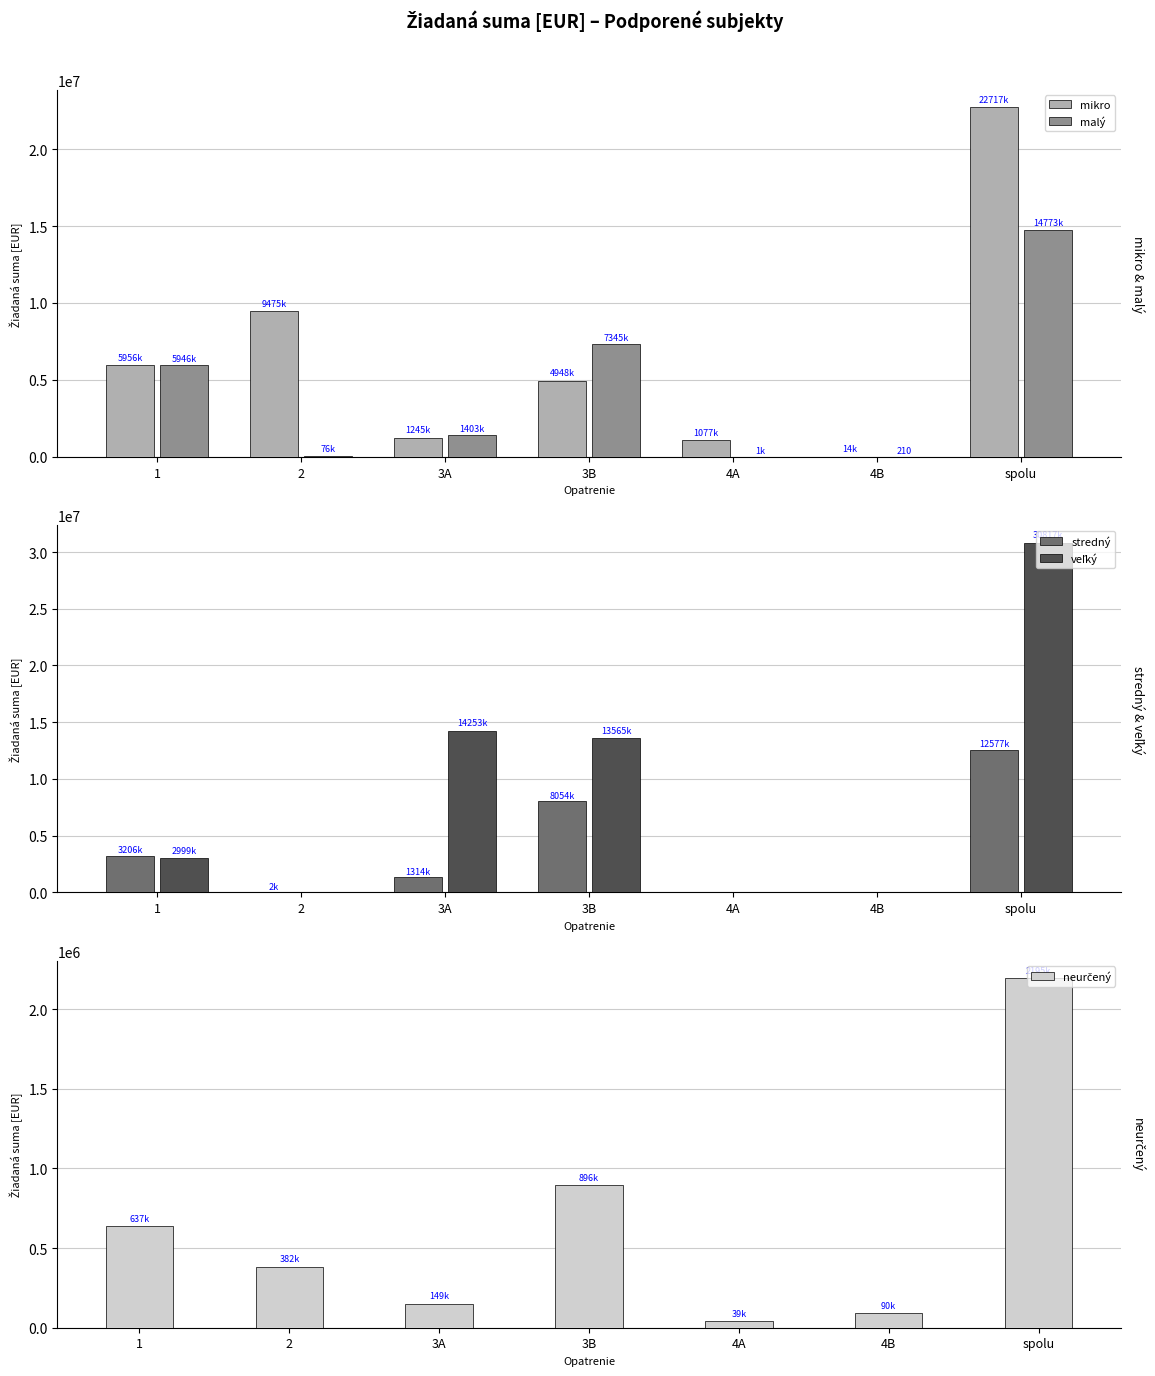

Which has a higher value, 1 or 2?

2